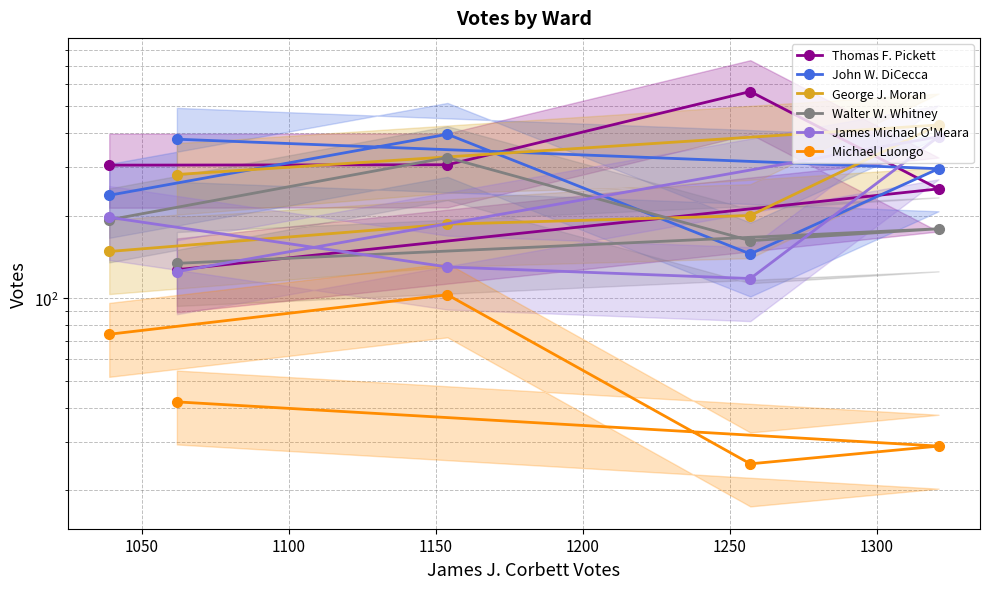

Which series has the largest range (max minus min)?

Thomas F. Pickett